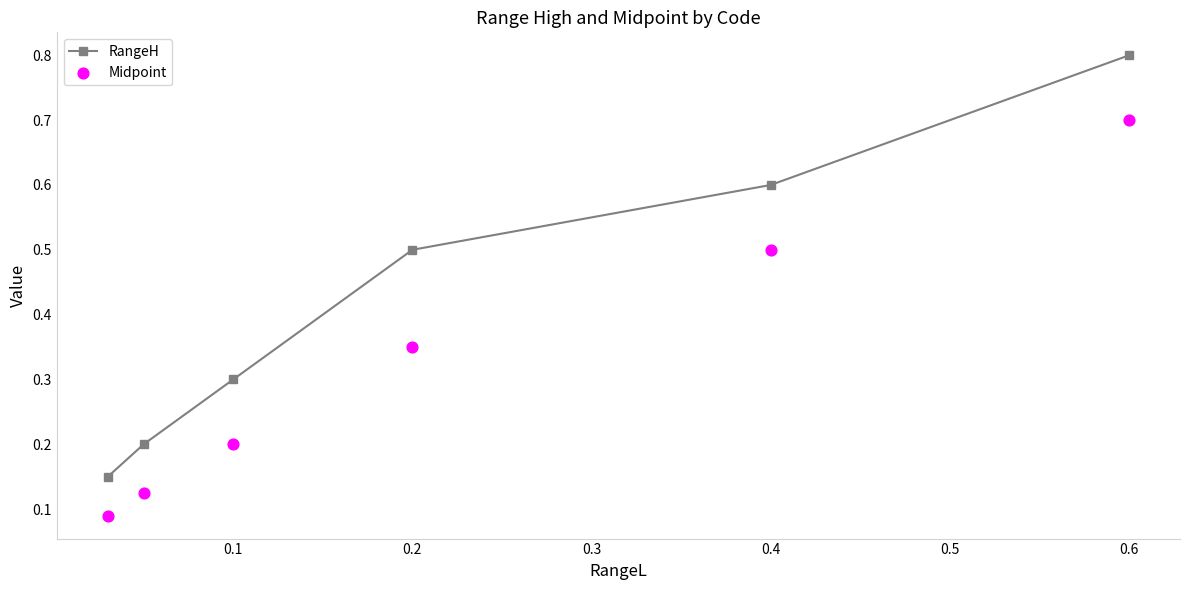

What are all the series names shown in the legend?

RangeH, Midpoint